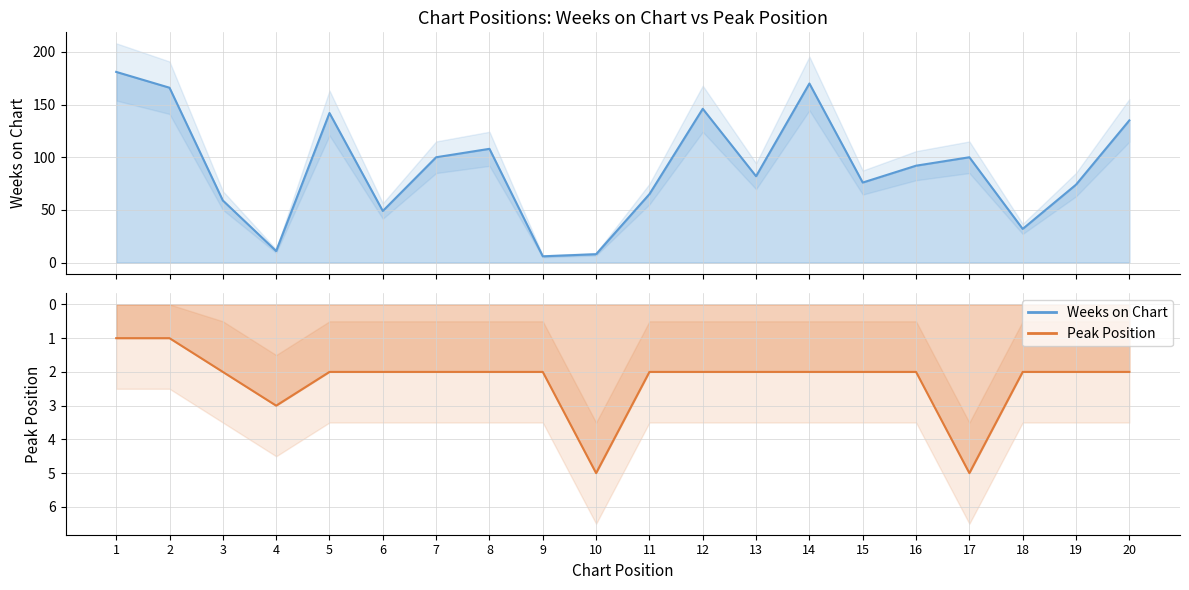

What are all the series names shown in the legend?

Weeks on Chart, Peak Position